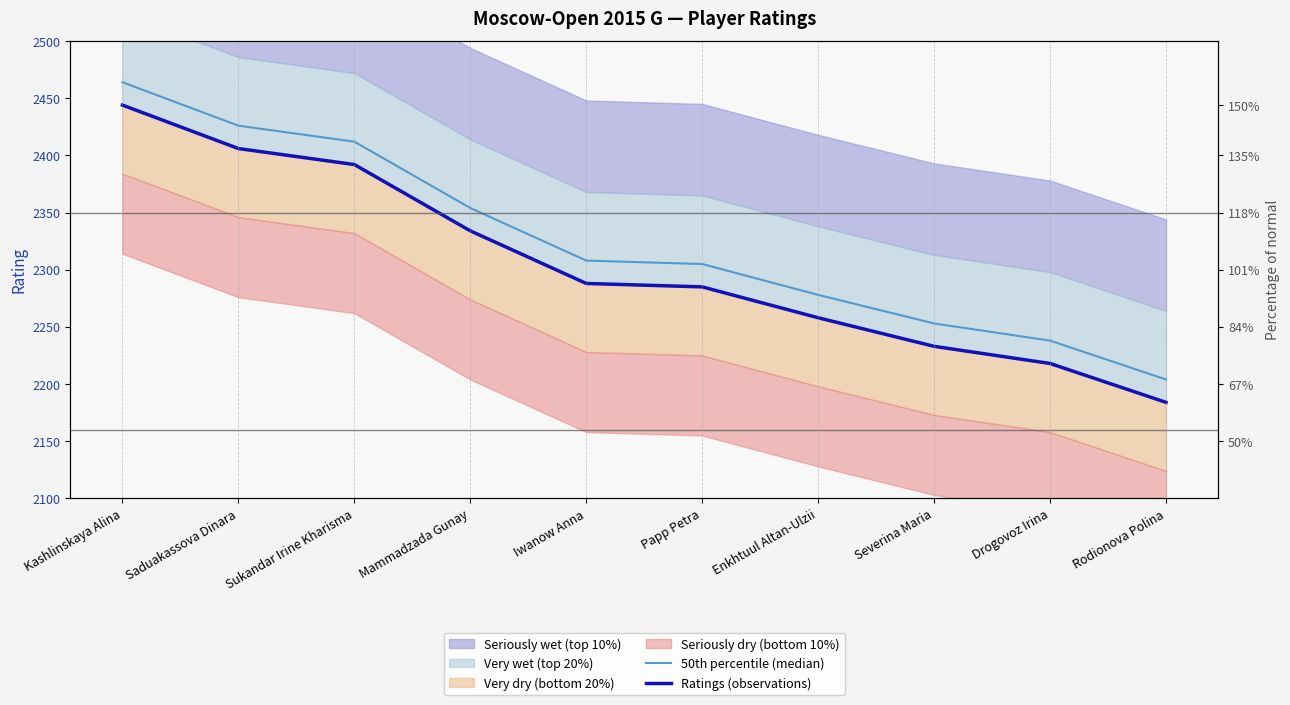

Rank the series by their maximum value, from highest to lowest.

50th percentile (median), Ratings (observations)